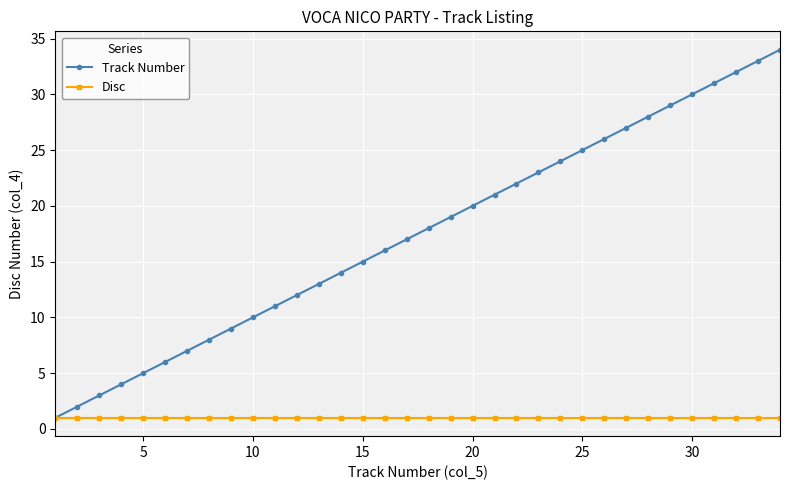

True or false: Track Number has more than 0 interior local peaks.

False